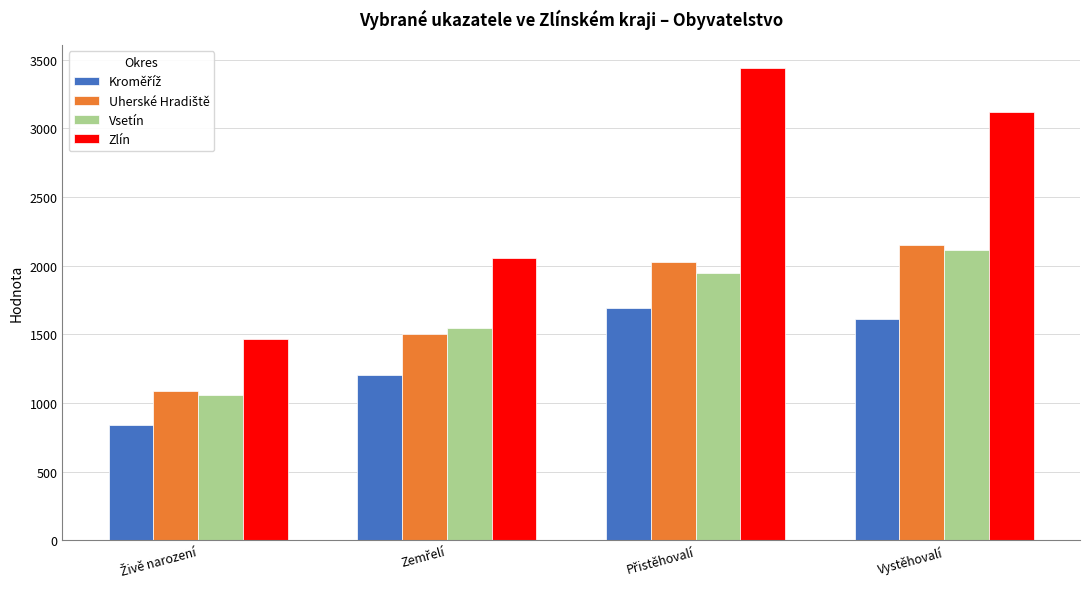

Which series has the largest total across all categories?

Zlín